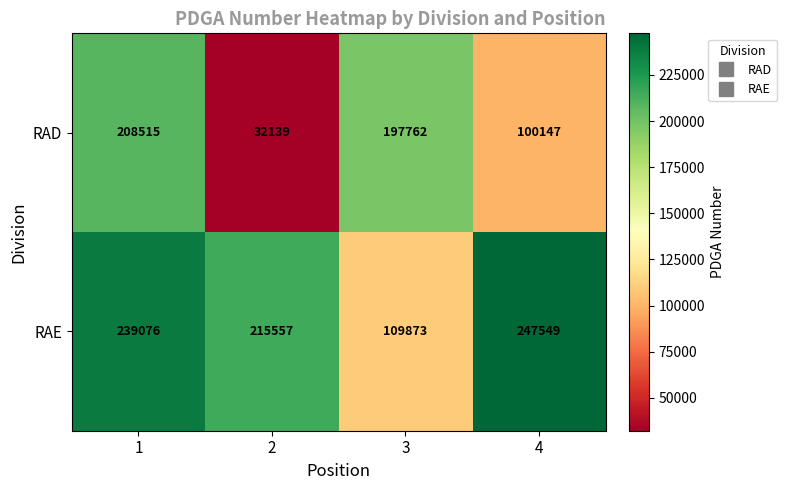

The RAE series shows 215557 at 2. True or false?

True